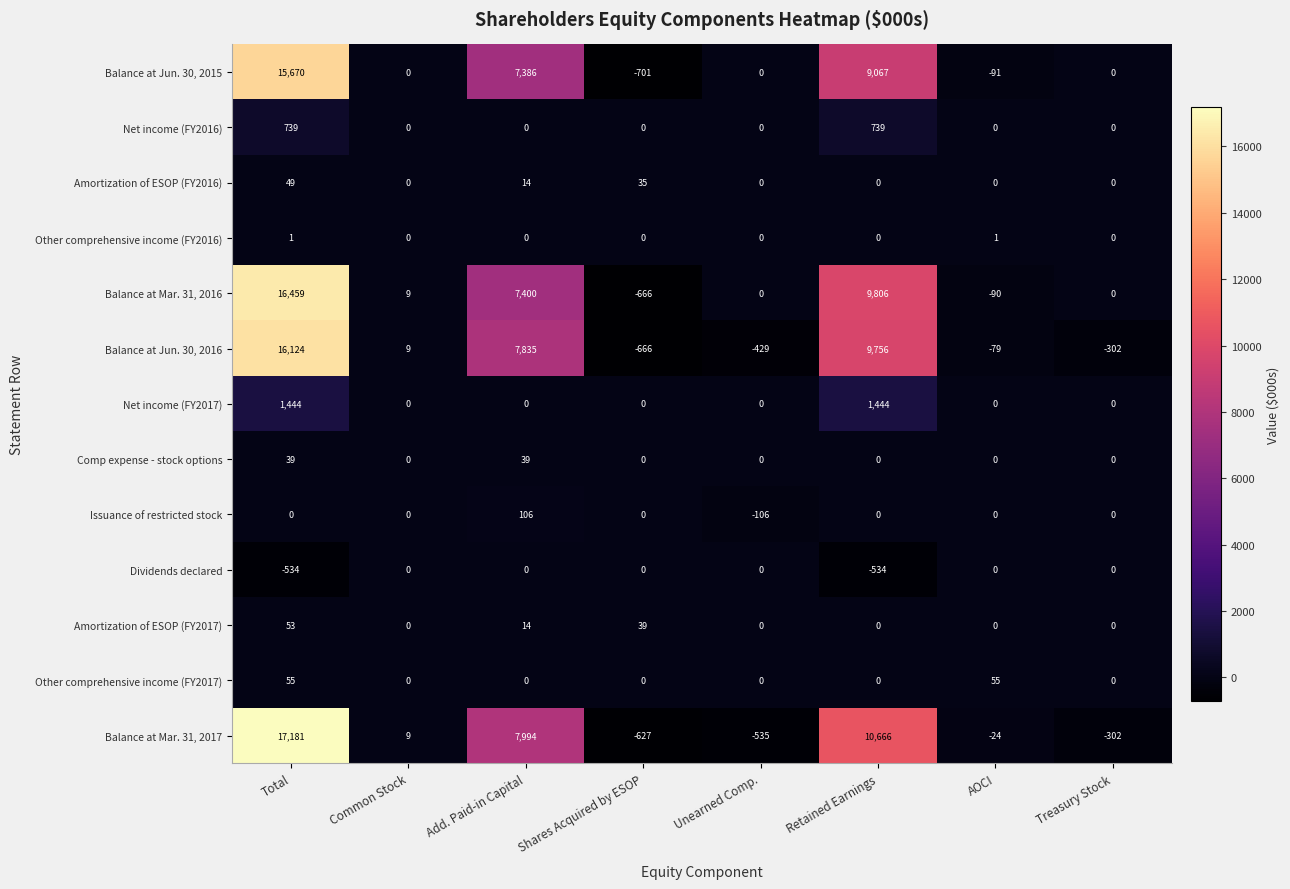

List the series in order of their peak value, highest first.

Balance at Mar. 31, 2017, Balance at Mar. 31, 2016, Balance at Jun. 30, 2016, Balance at Jun. 30, 2015, Net income (FY2017), Net income (FY2016), Issuance of restricted stock, Other comprehensive income (FY2017), Amortization of ESOP (FY2017), Amortization of ESOP (FY2016), Comp expense - stock options, Other comprehensive income (FY2016), Dividends declared